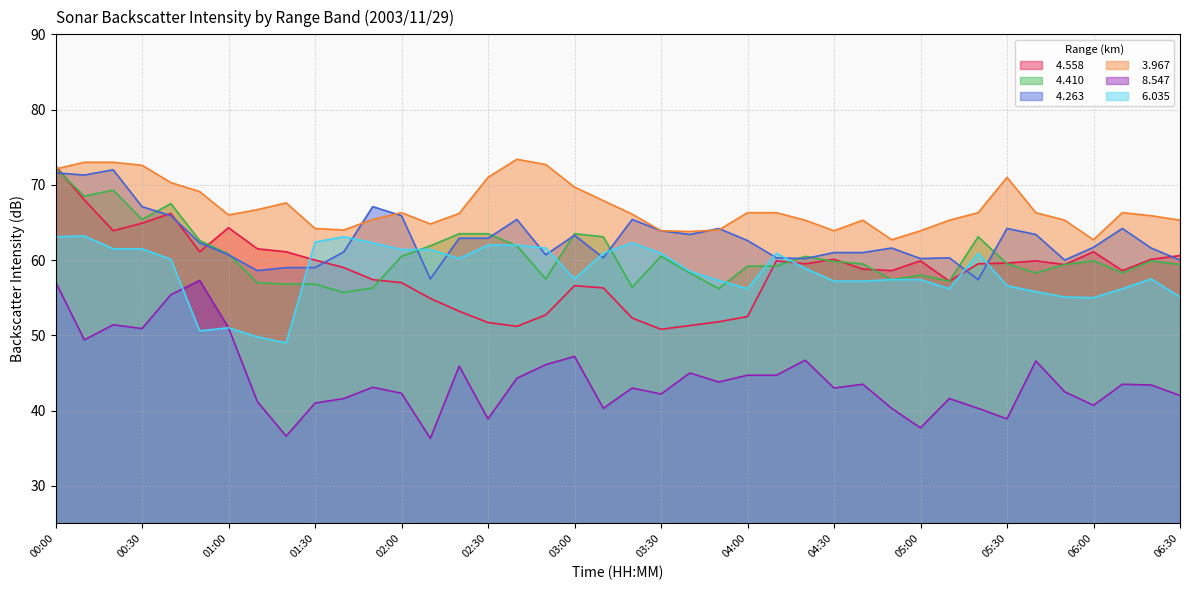

At 01:50, list the series in order from smallest to largest.

  8.547,   4.410,   4.558,   6.035,   3.967,   4.263